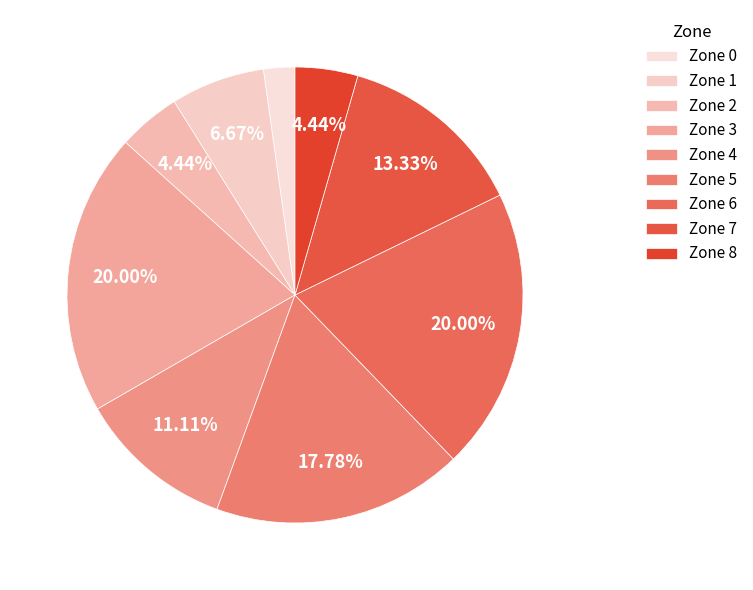

How many segments does this pie chart have?

9